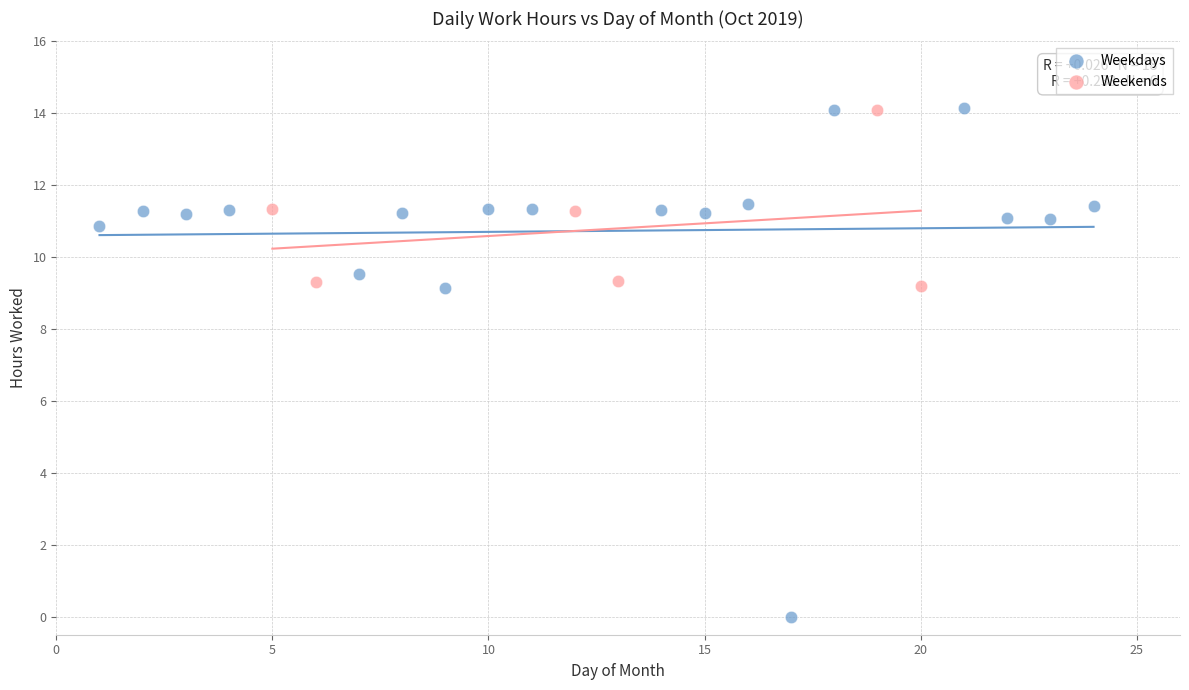

Which series reaches the minimum Y coordinate?

Weekdays